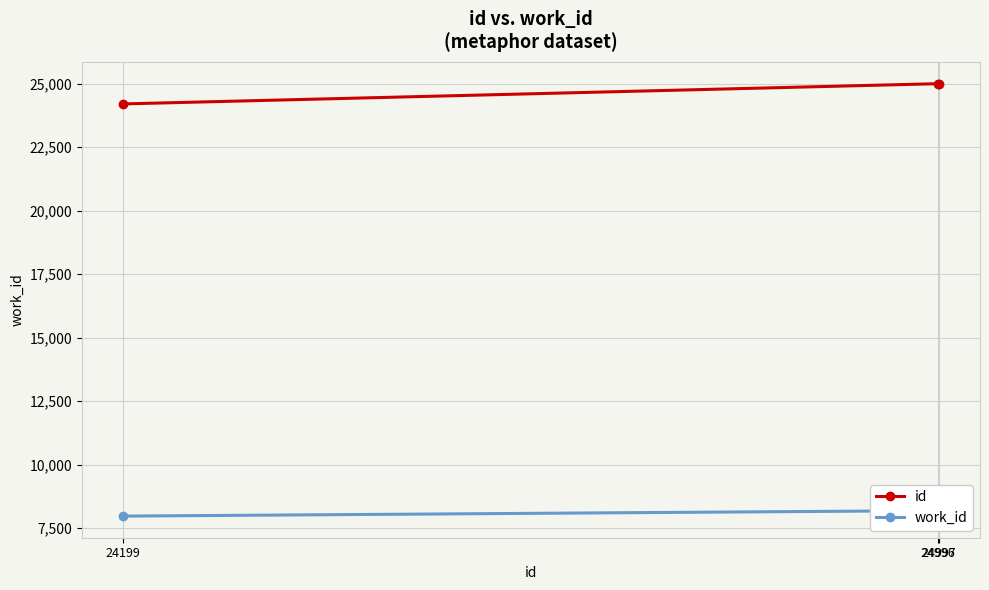

Between 24199 and 24997, which series saw the biggest shift?

id